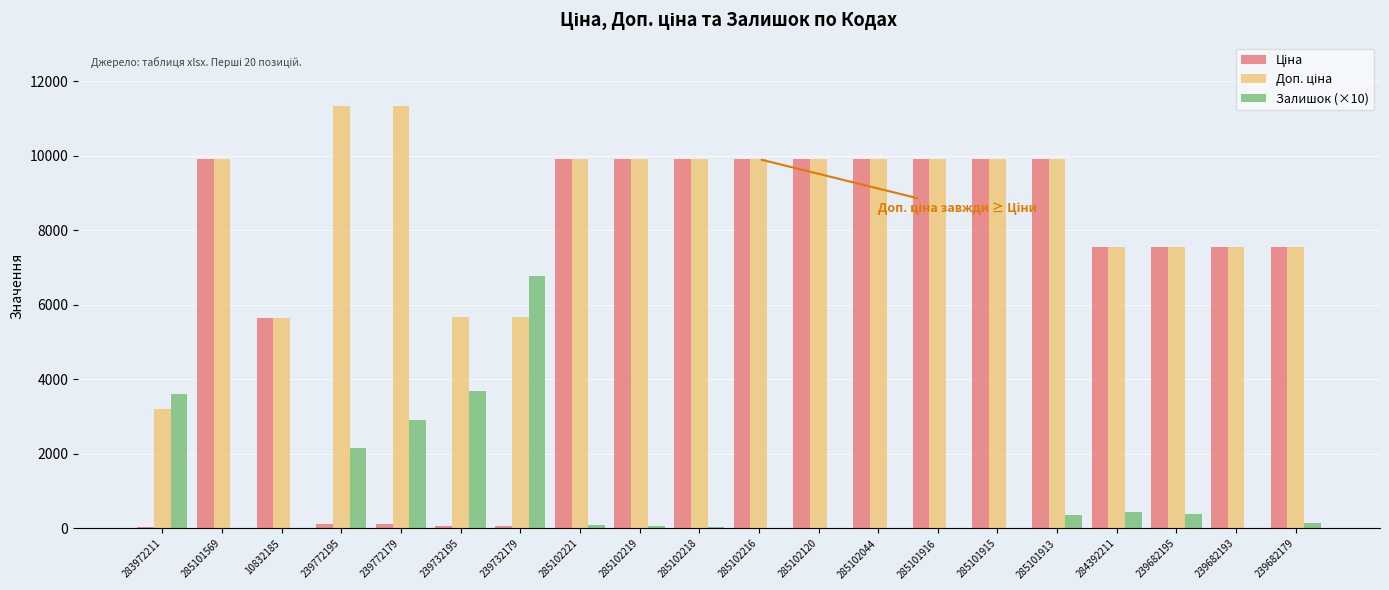

Where does the Залишок (×10) series first go above 80?

283972211